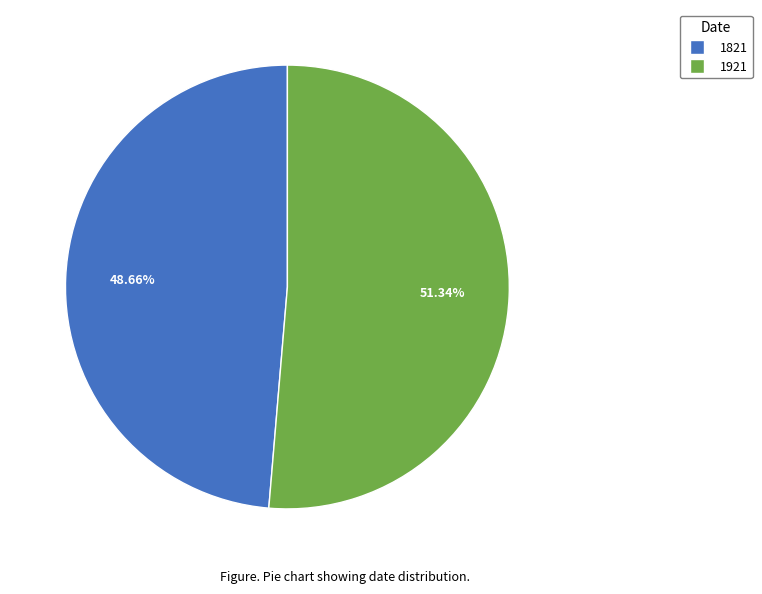

To the nearest percent, what percentage of the pie is 1821?

49%